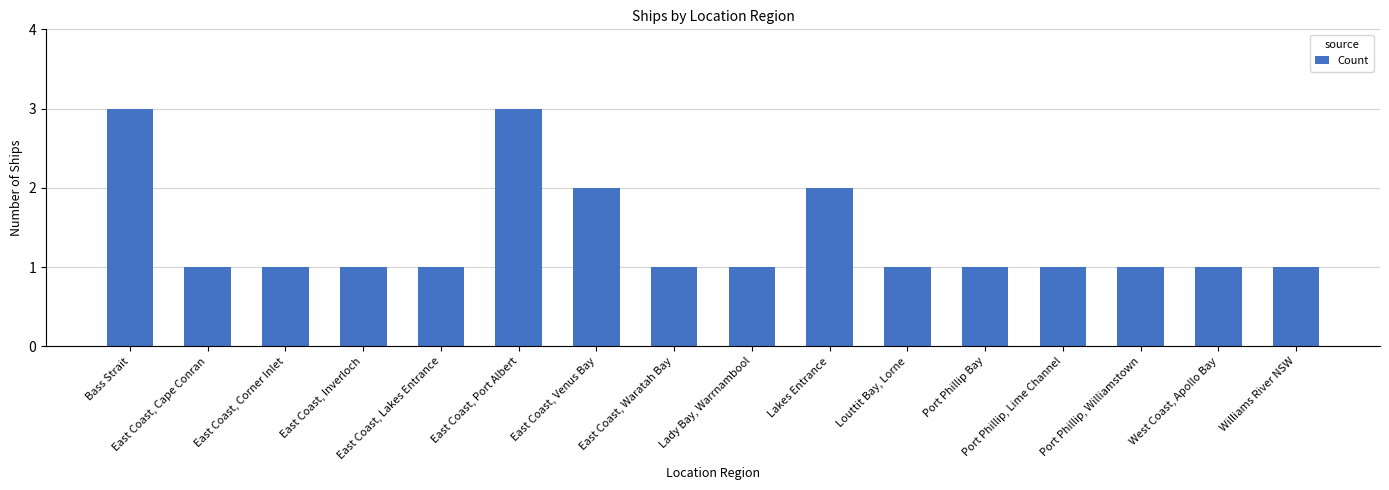

True or false: the data shows 2 at Port Phillip, Lime Channel.

False